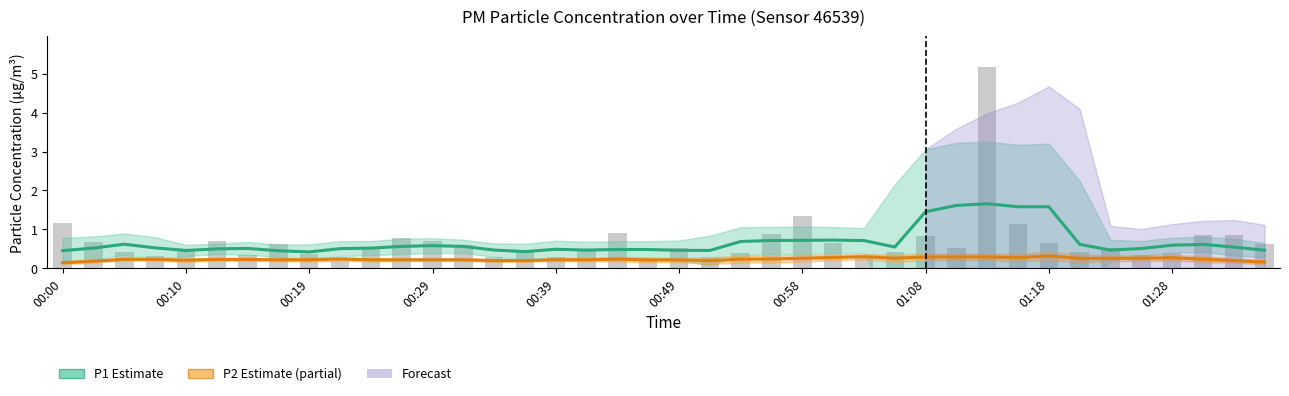

What is the label of the 36th bar from the left?

35